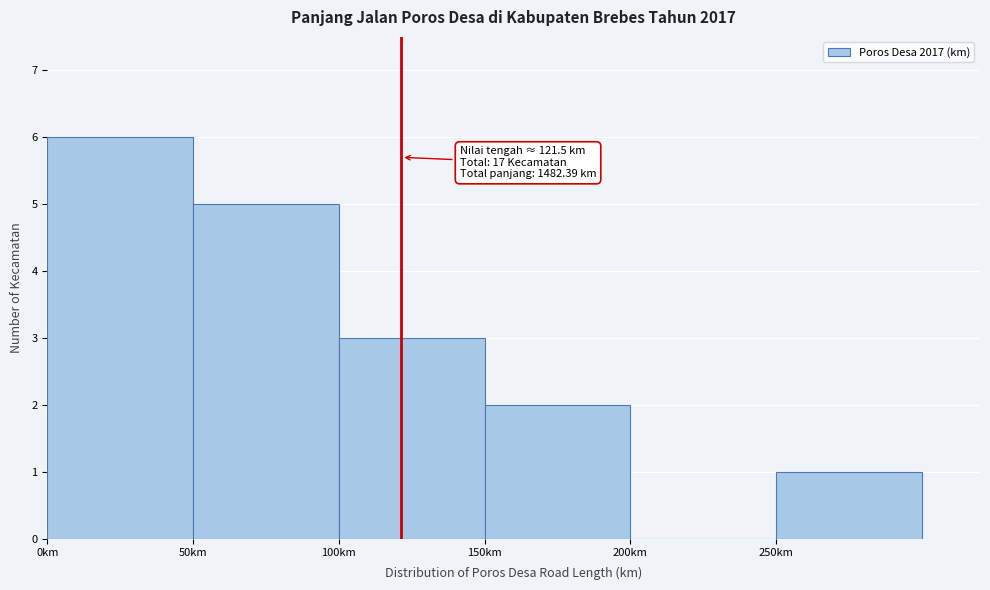

Which range on the x-axis has the tallest bar?

0 to 50